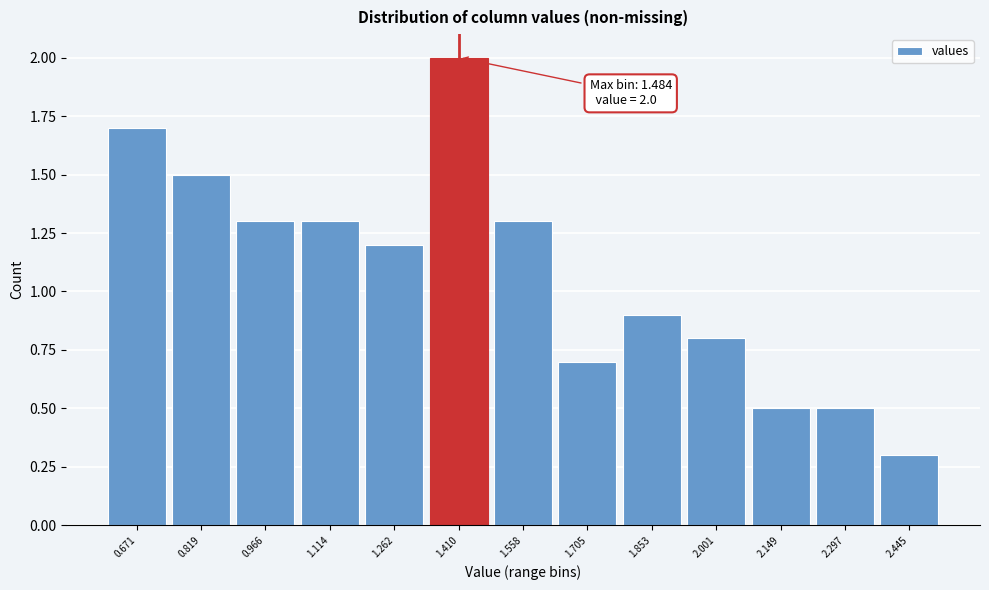

Reading left to right, what are all the values shown in this chart?

1.7	1.5	1.3	1.3	1.2	2.0	1.3	0.7	0.9	0.8	0.5	0.5	0.3